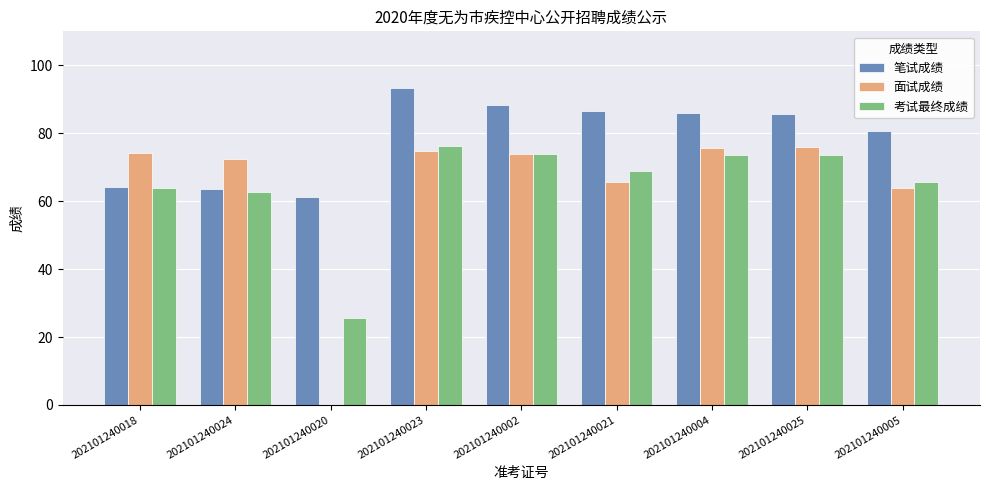

What is the sum of all 面试成绩 values?

576.5